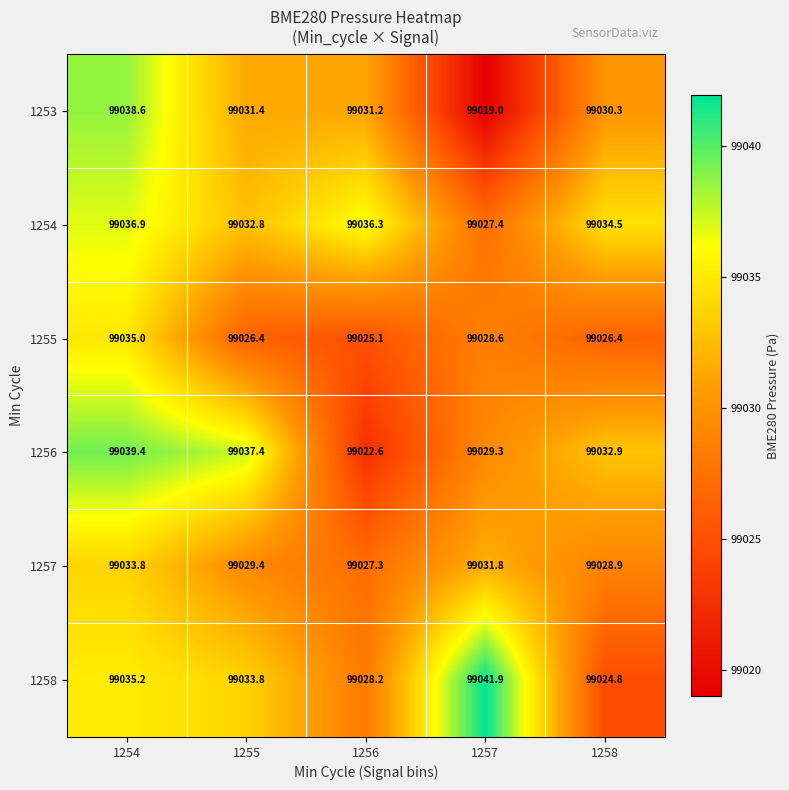

The value of 1253 at 1255 is 39668.1. True or false?

False